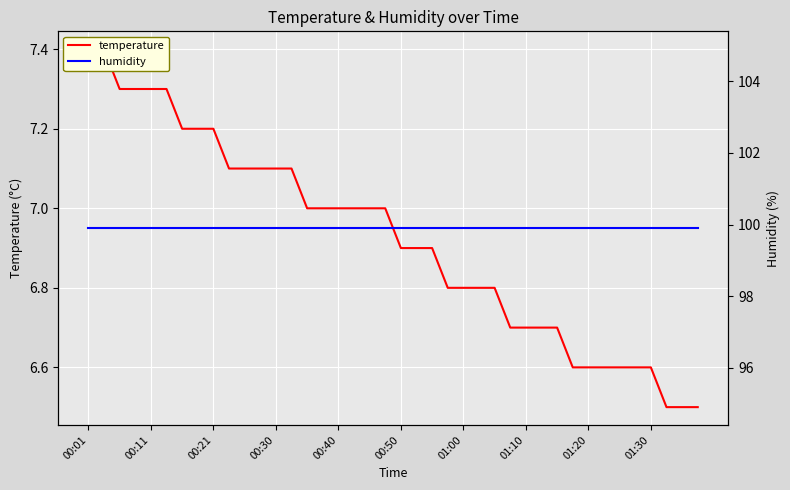

What is the maximum value for humidity?

99.9